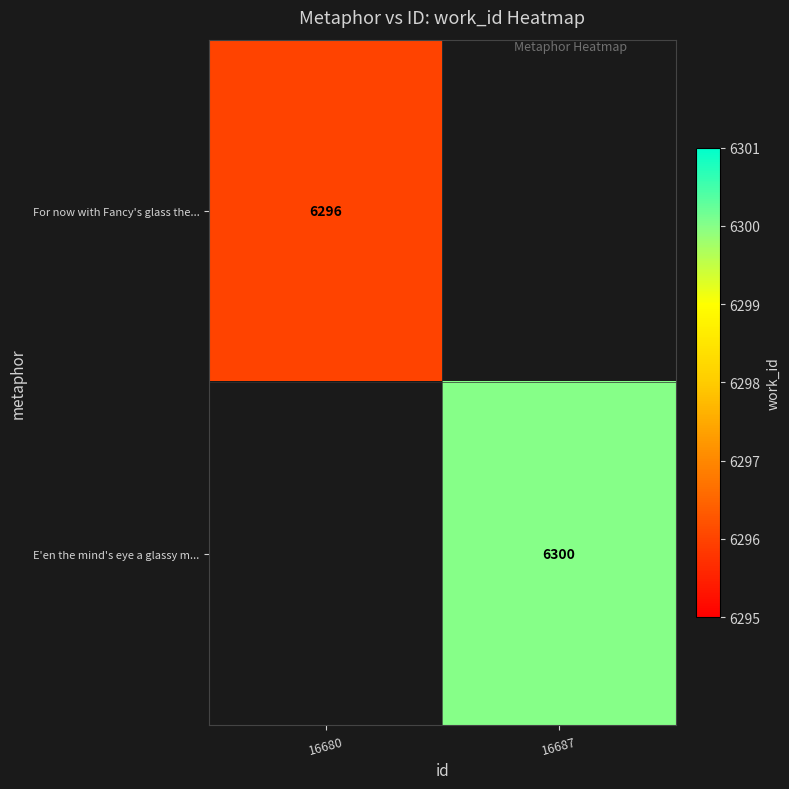

The E'en the mind's eye a glassy m... series shows 6300 at 16687. True or false?

True